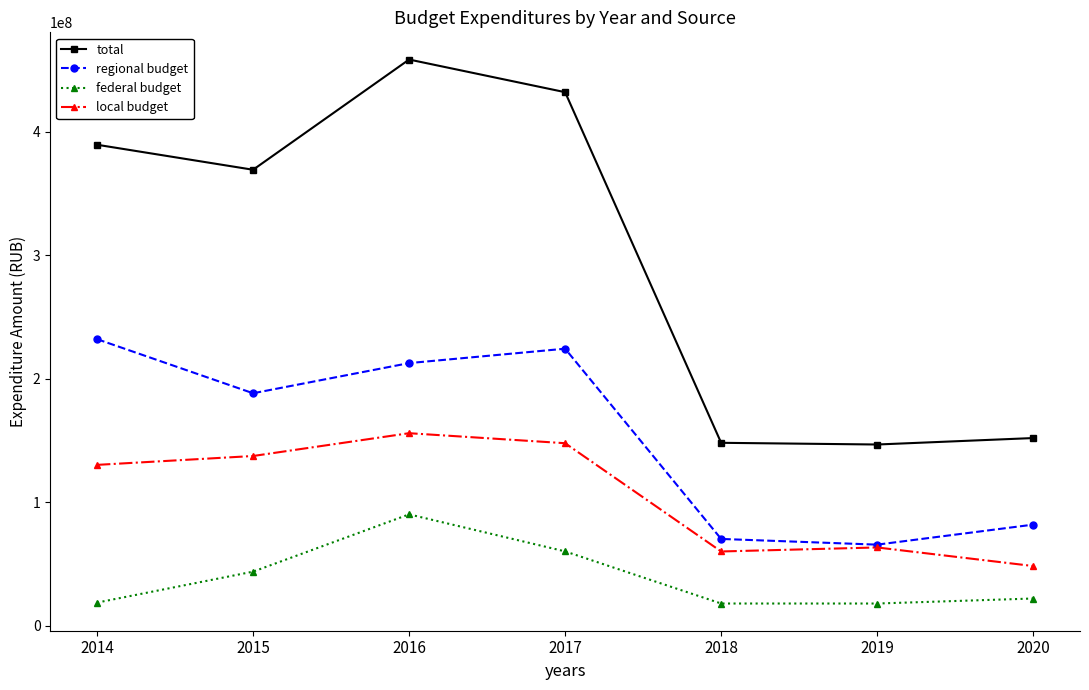

What is the difference between the highest and lowest values at 2016?

368394421.9